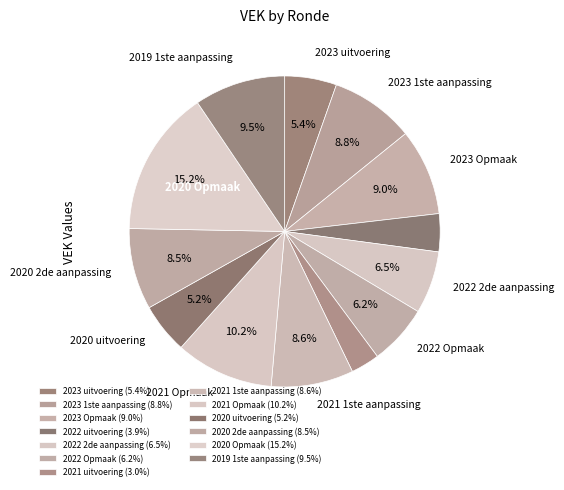

To the nearest percent, what is the difference between the largest and smallest slice percentages?

12%